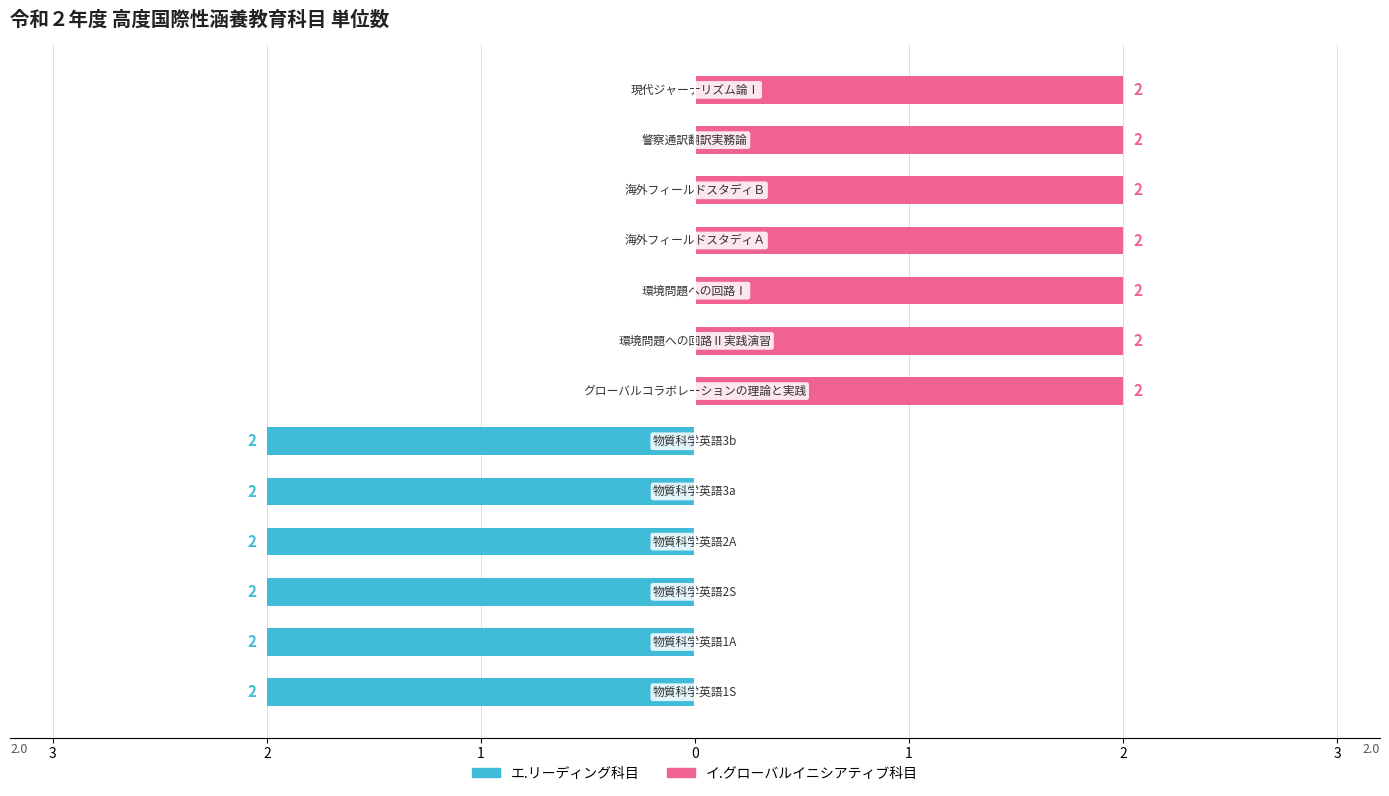

At 12, list the series in order from largest to smallest.

イ.グローバルイニシアティブ科目, エ.リーディング科目